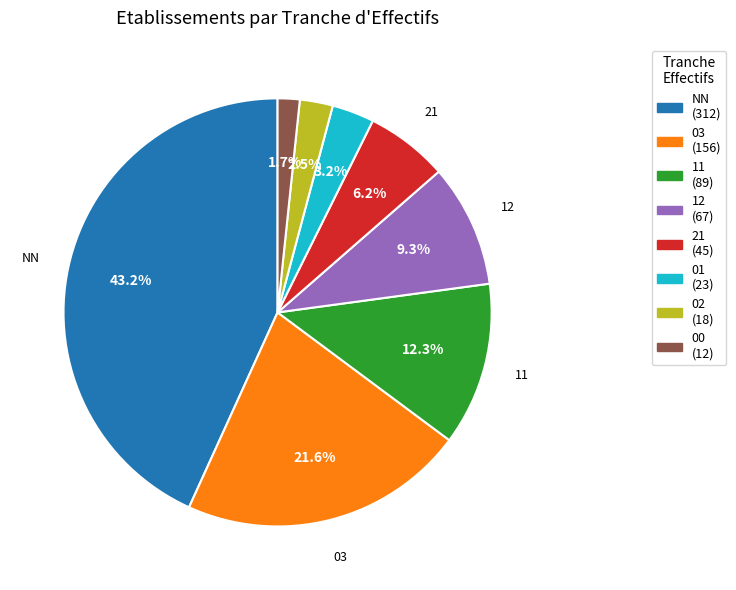

To the nearest percent, what is the difference between the 12 and 00 slice percentages?

8%